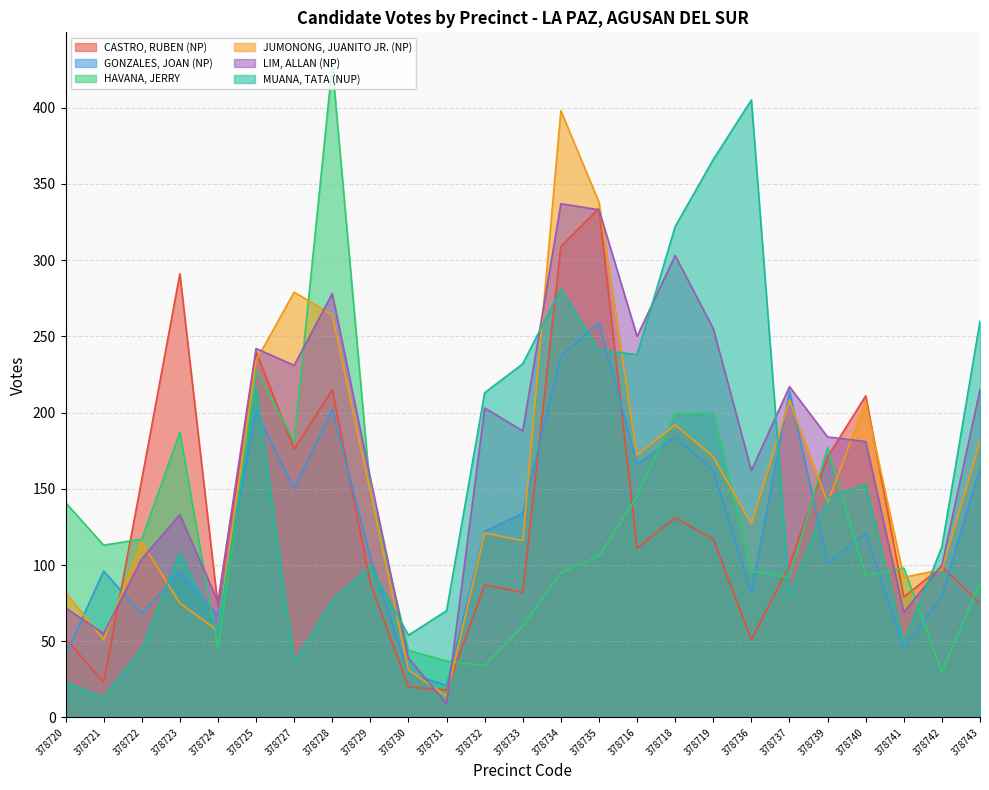

What is the difference between the second highest and minimum values in the LIM, ALLAN (NP) series?

324